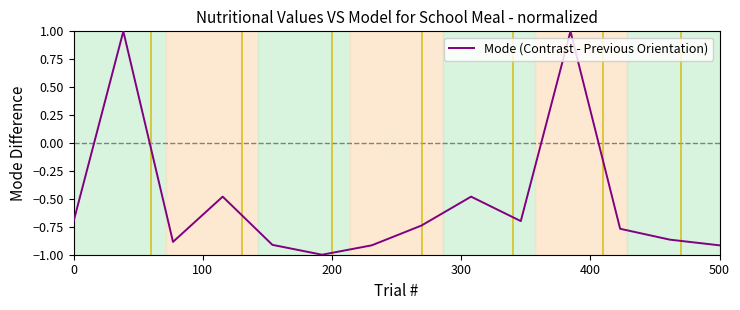

What is the greatest value displayed?

1.0